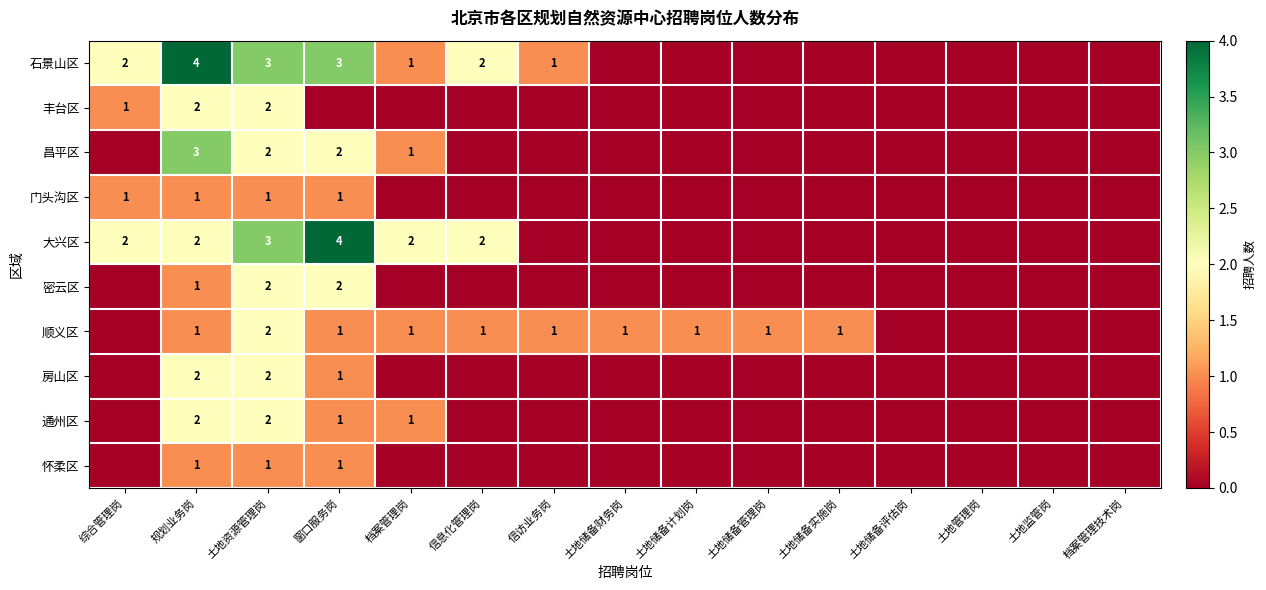

Is the value of 丰台区 at 综合管理岗 greater than the value of 密云区 at 土地资源管理岗?

No